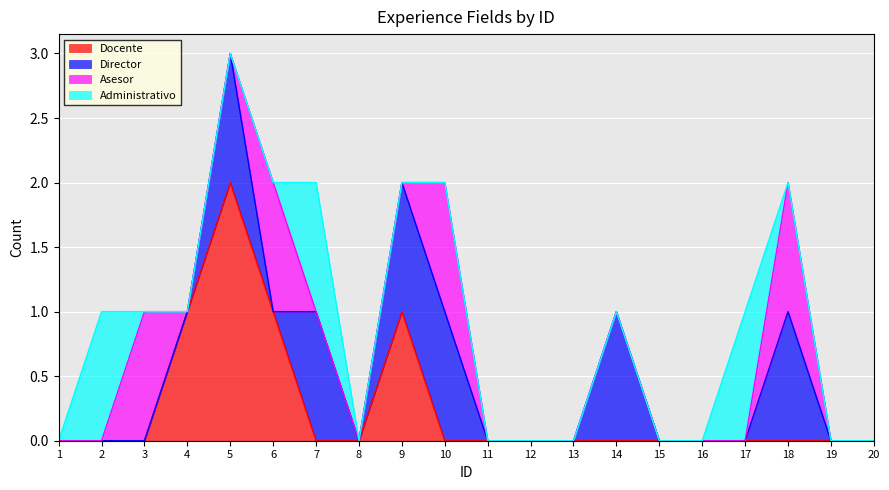

Is the value of Docente at 15 greater than the value of Administrativo at 20?

No